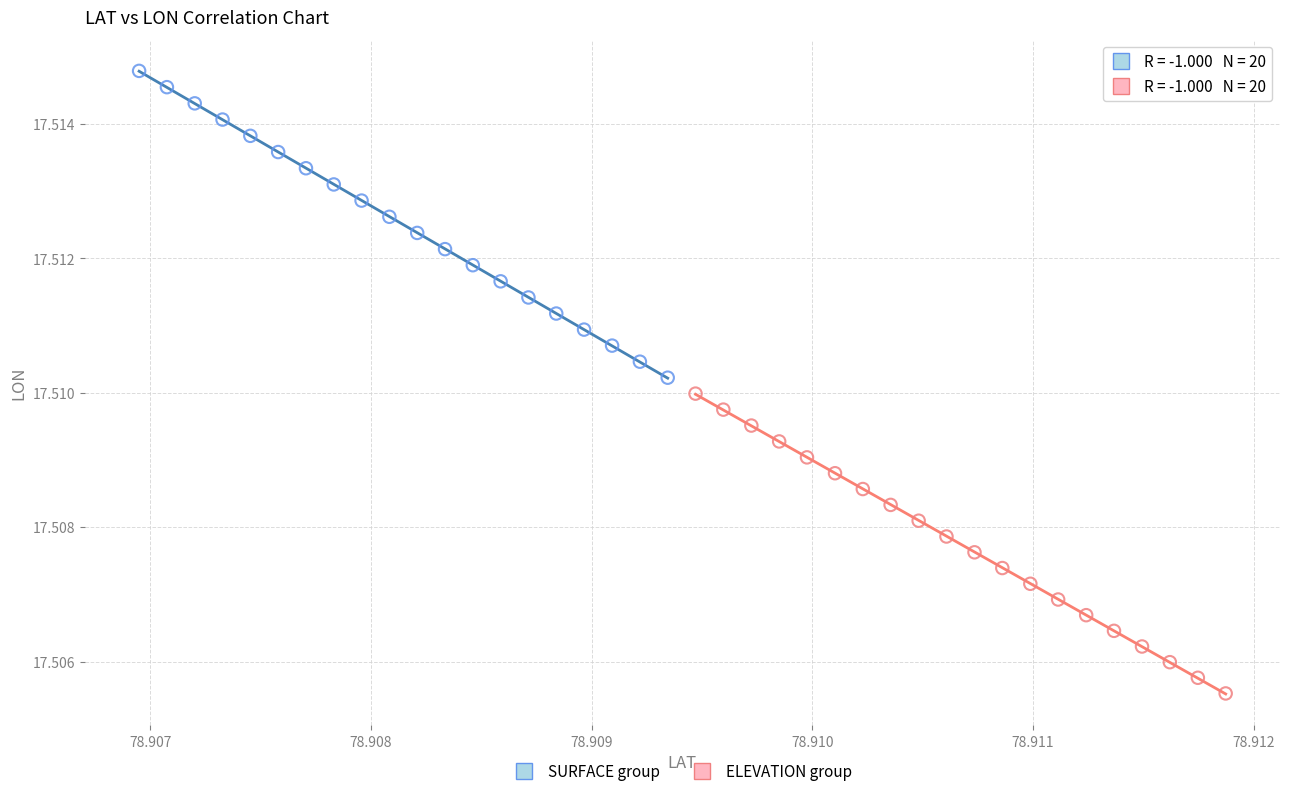

Which series contains the highest Y value?

SURFACE group